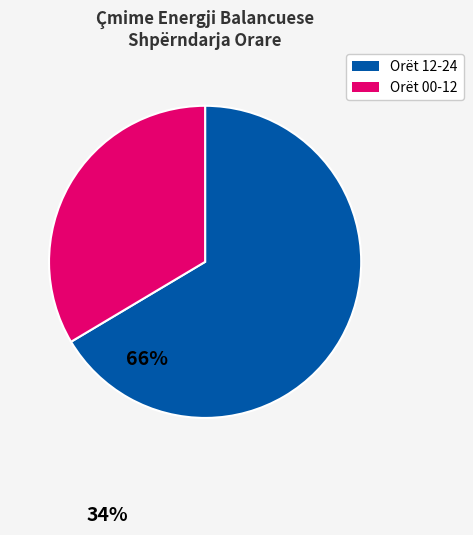

The Orët 00-12 slice represents 26% of the pie. True or false?

False